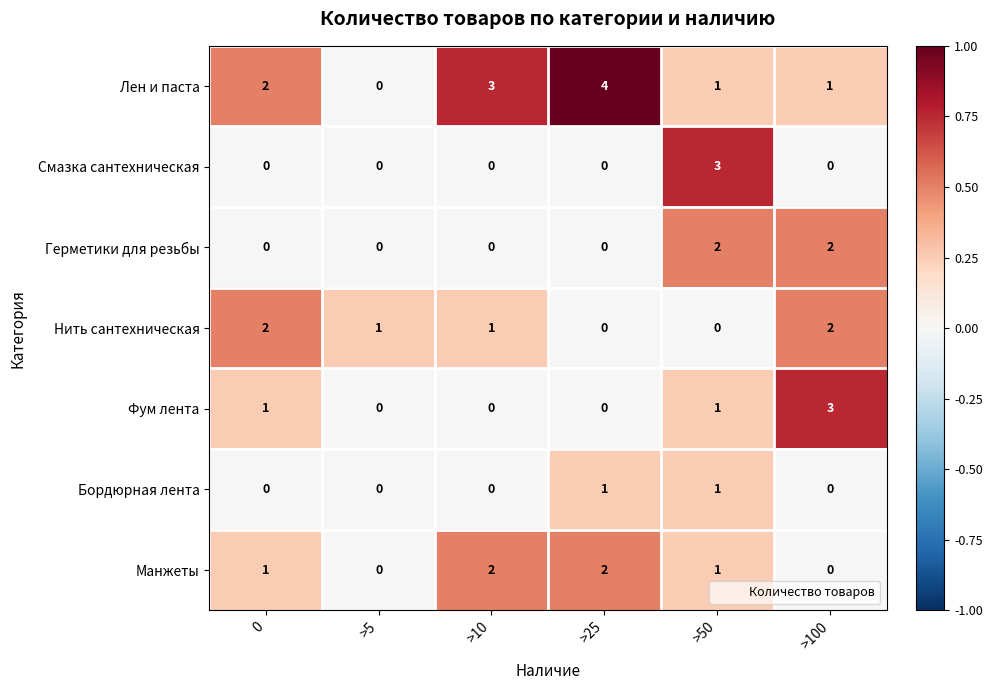

The value of Смазка сантехническая at >10 is 1. True or false?

False